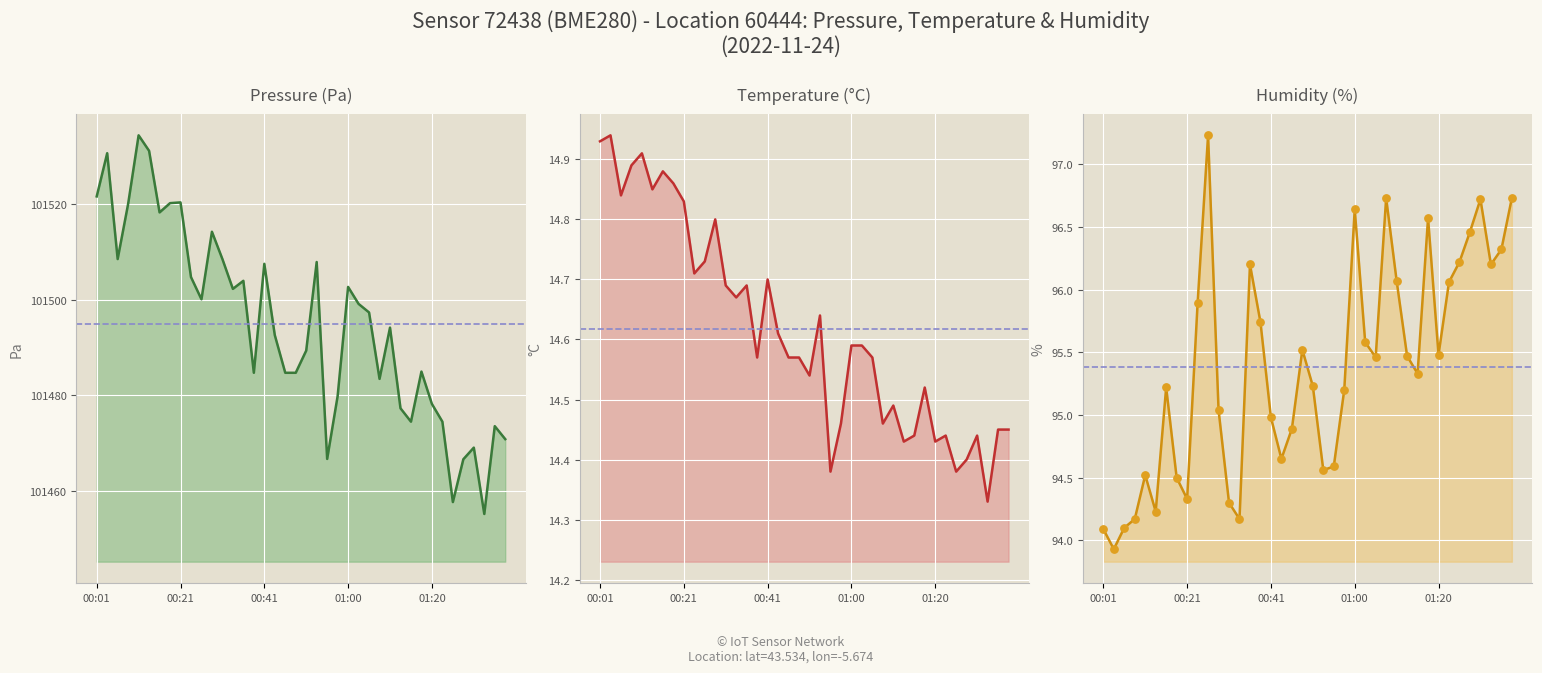

At how many categories does at least one series exceed 31763?

40